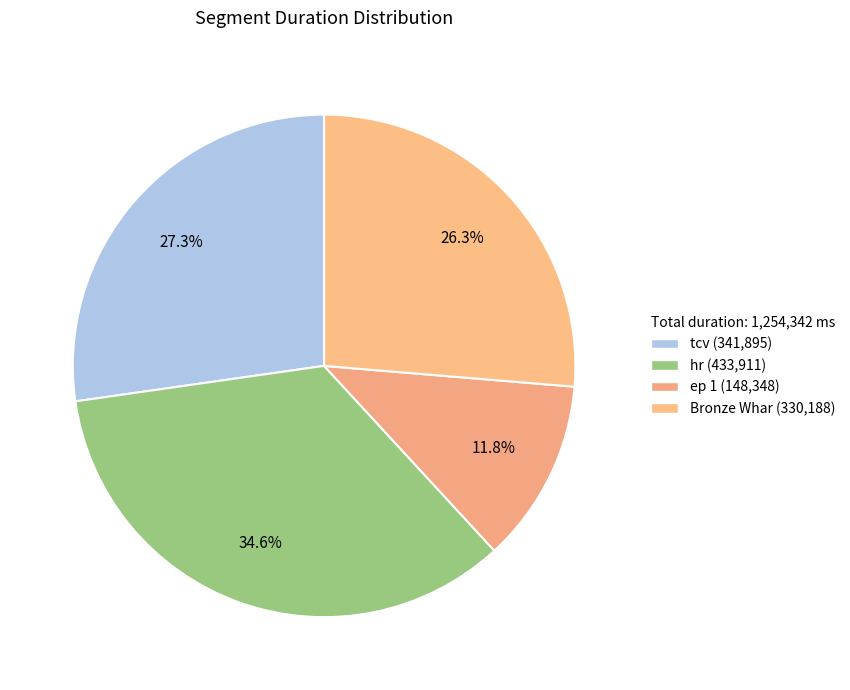

True or false: hr accounts for 48% of the total.

False